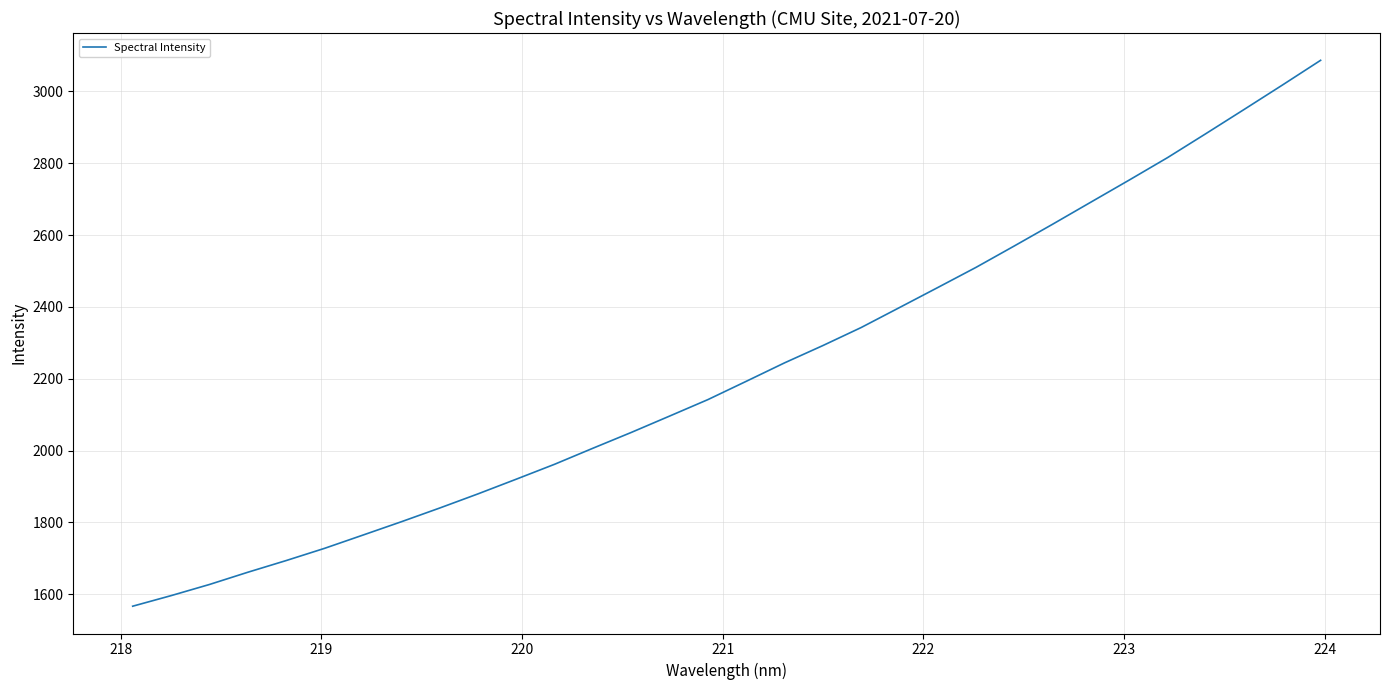

What is the difference between the maximum and minimum values?

1519.7